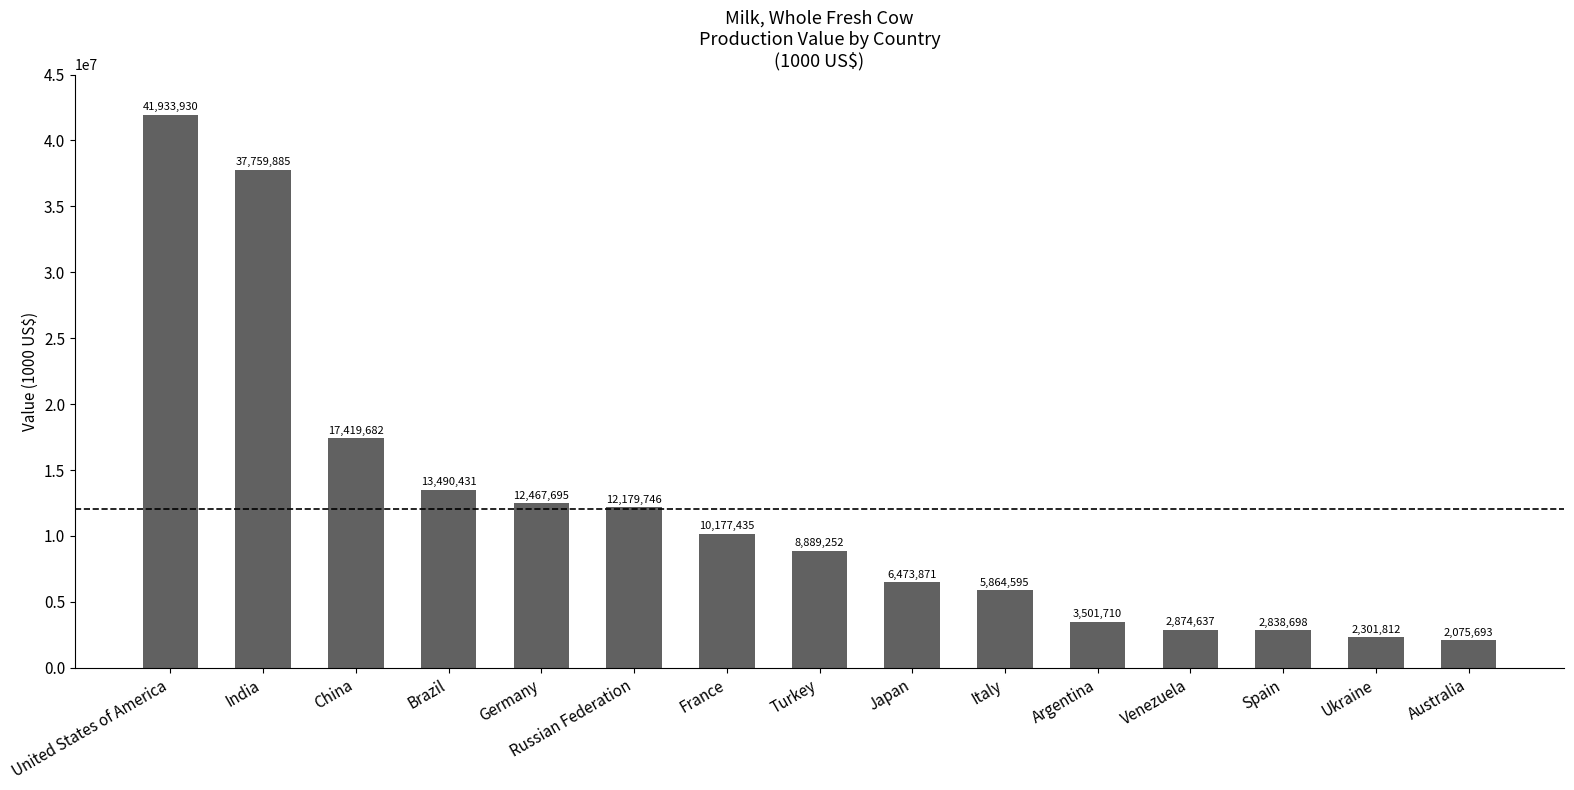

Are the bars grouped side by side (vs. stacked)?

No